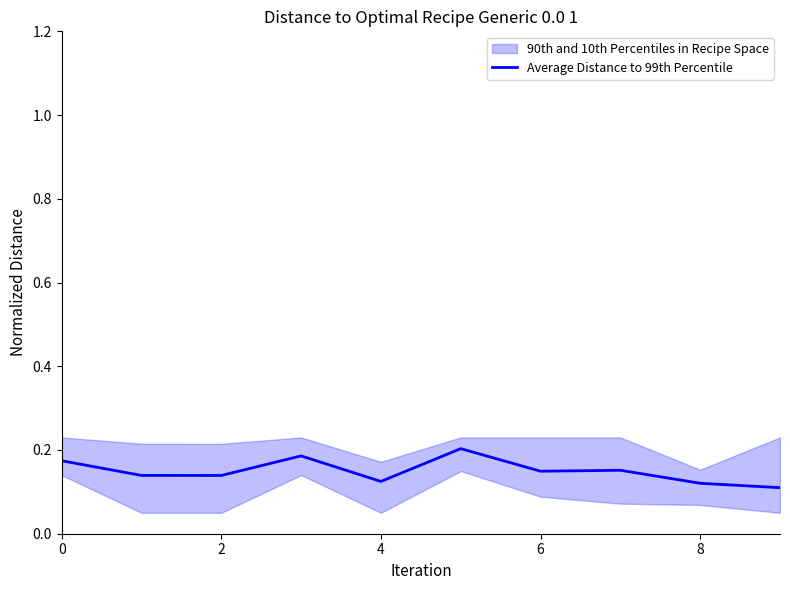

Does the chart display data point markers on the line(s)?

No